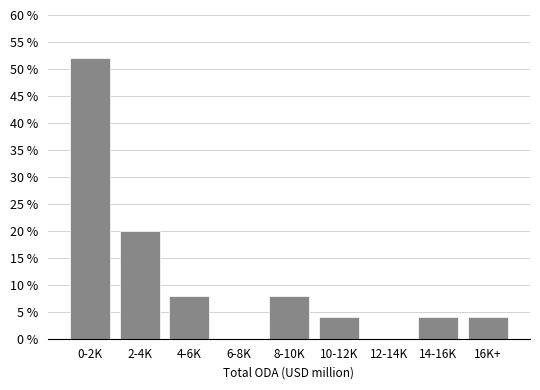

Reading left to right, extract all data points from this chart.

0-2K=52	2-4K=20	4-6K=8	6-8K=0	8-10K=8	10-12K=4	12-14K=0	14-16K=4	16K+=4